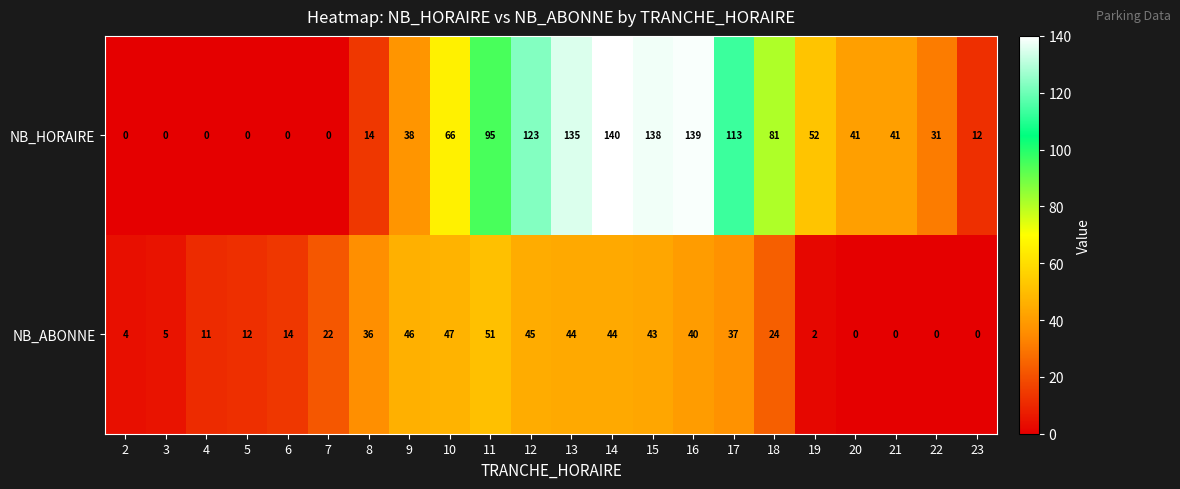

Is it true that NB_ABONNE equals 40 at 16?

True